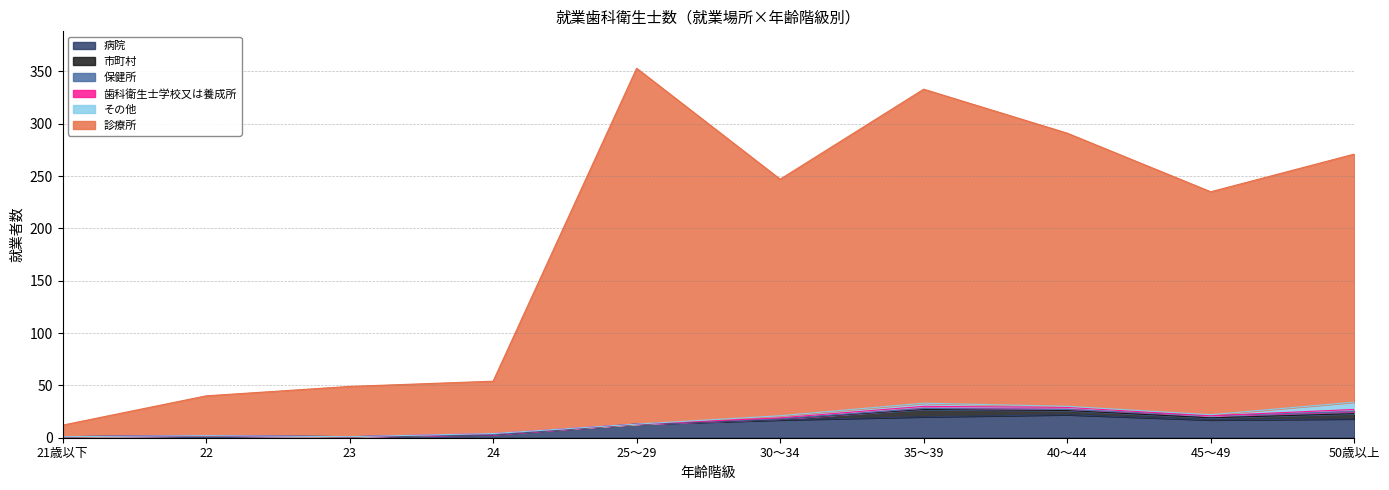

Reading left to right, list all the values displayed in this chart.

診療所: 21歳以下=11	22=38	23=48	24=50	25～29=340	30～34=226	35～39=300	40～44=261	45～49=213	50歳以上=237
病院: 21歳以下=1	22=2	23=1	24=3	25～29=13	30～34=17	35～39=20	40～44=22	45～49=17	50歳以上=18
市町村: 21歳以下=0	22=0	23=0	24=0	25～29=0	30～34=1	35～39=7	40～44=4	45～49=2	50歳以上=5
その他: 21歳以下=0	22=0	23=0	24=0	25～29=0	30～34=2	35～39=3	40～44=1	45～49=1	50歳以上=7
歯科衛生士学校又は養成所: 21歳以下=0	22=0	23=0	24=1	25～29=0	30～34=1	35～39=2	40～44=2	45～49=0	50歳以上=2
保健所: 21歳以下=0	22=0	23=0	24=0	25～29=0	30～34=0	35～39=1	40～44=1	45～49=2	50歳以上=2